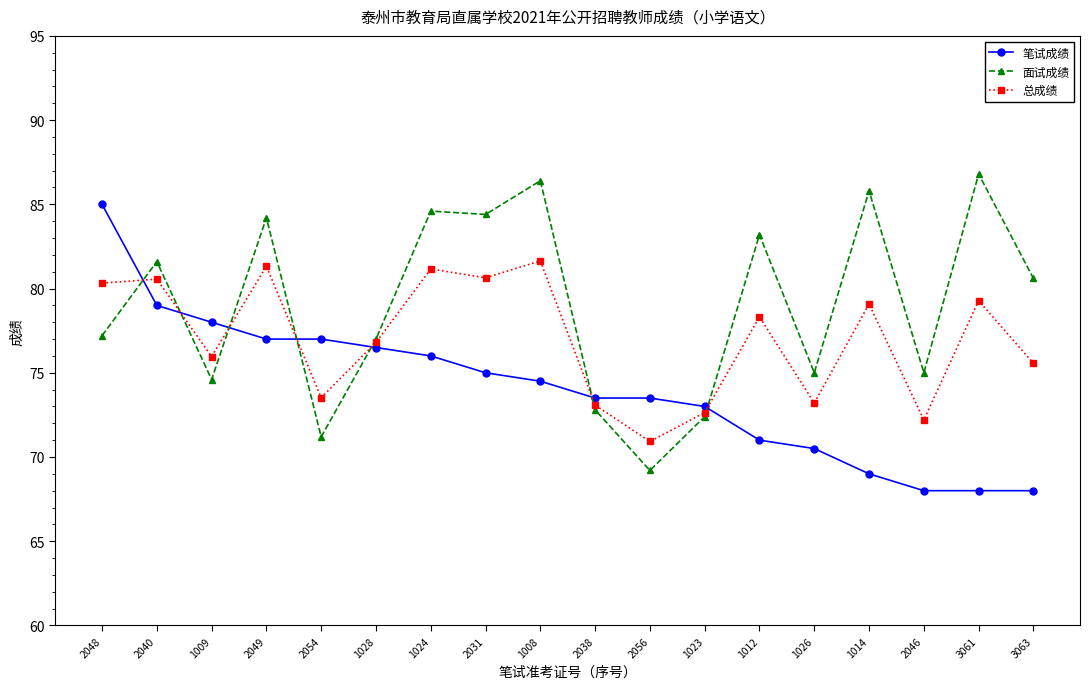

What is the label of the 11th point from the left?

2056